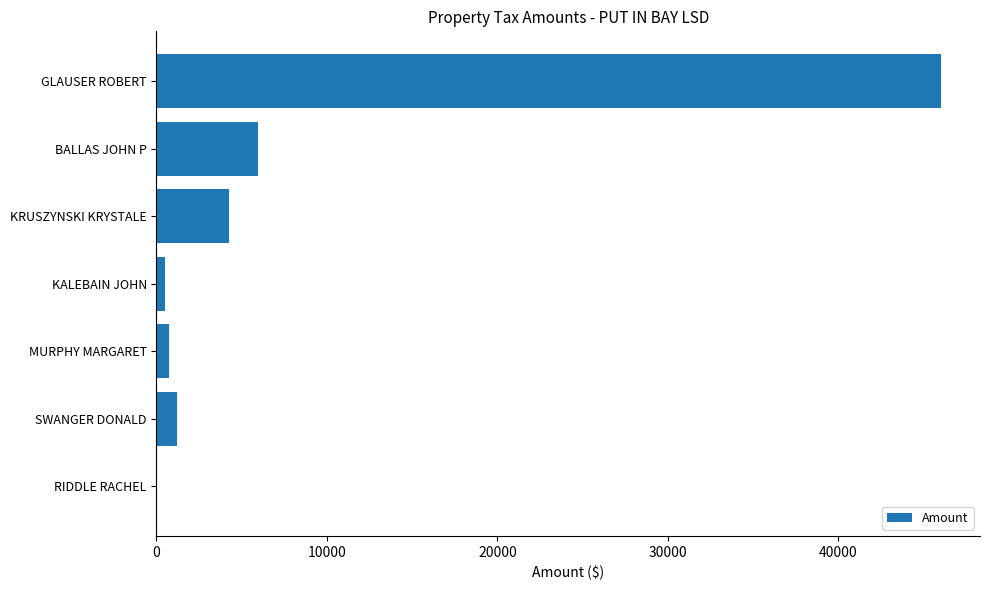

Count the number of categories in the chart.

7